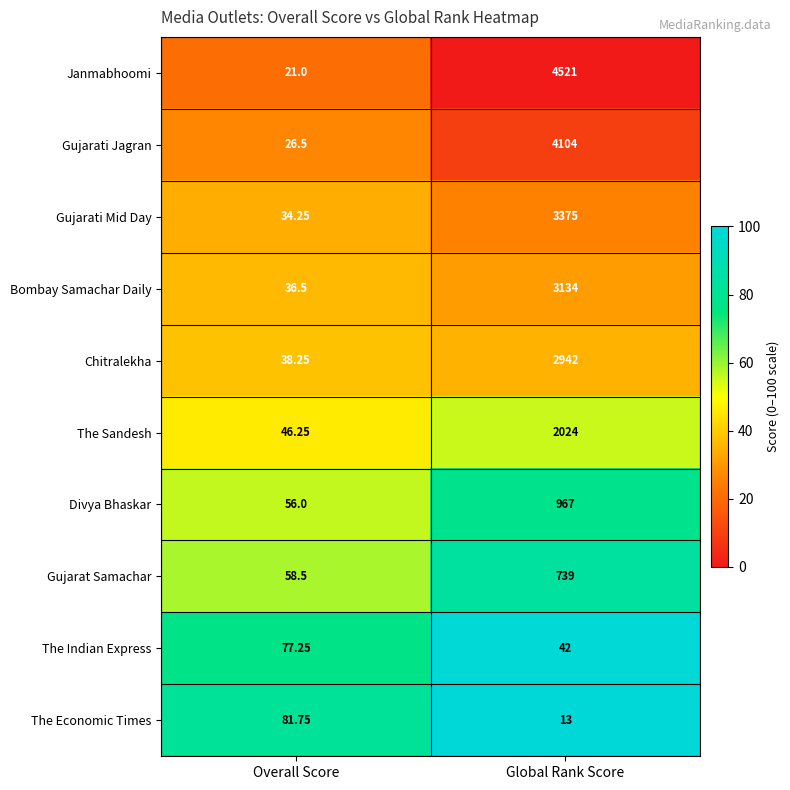

What is the total value across all series at Global Rank Score?

21861.0